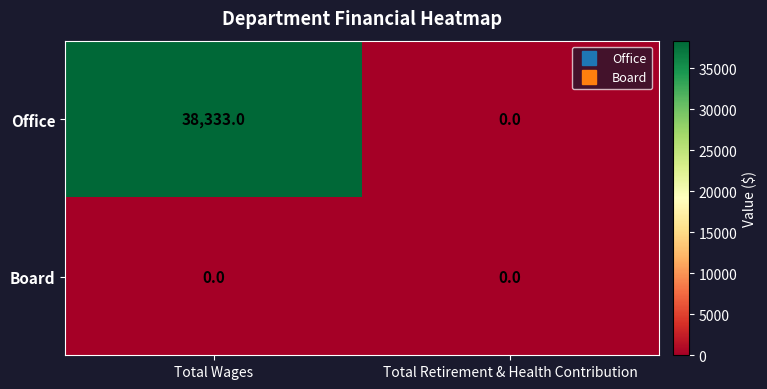

Which series has the largest range (max minus min)?

Office